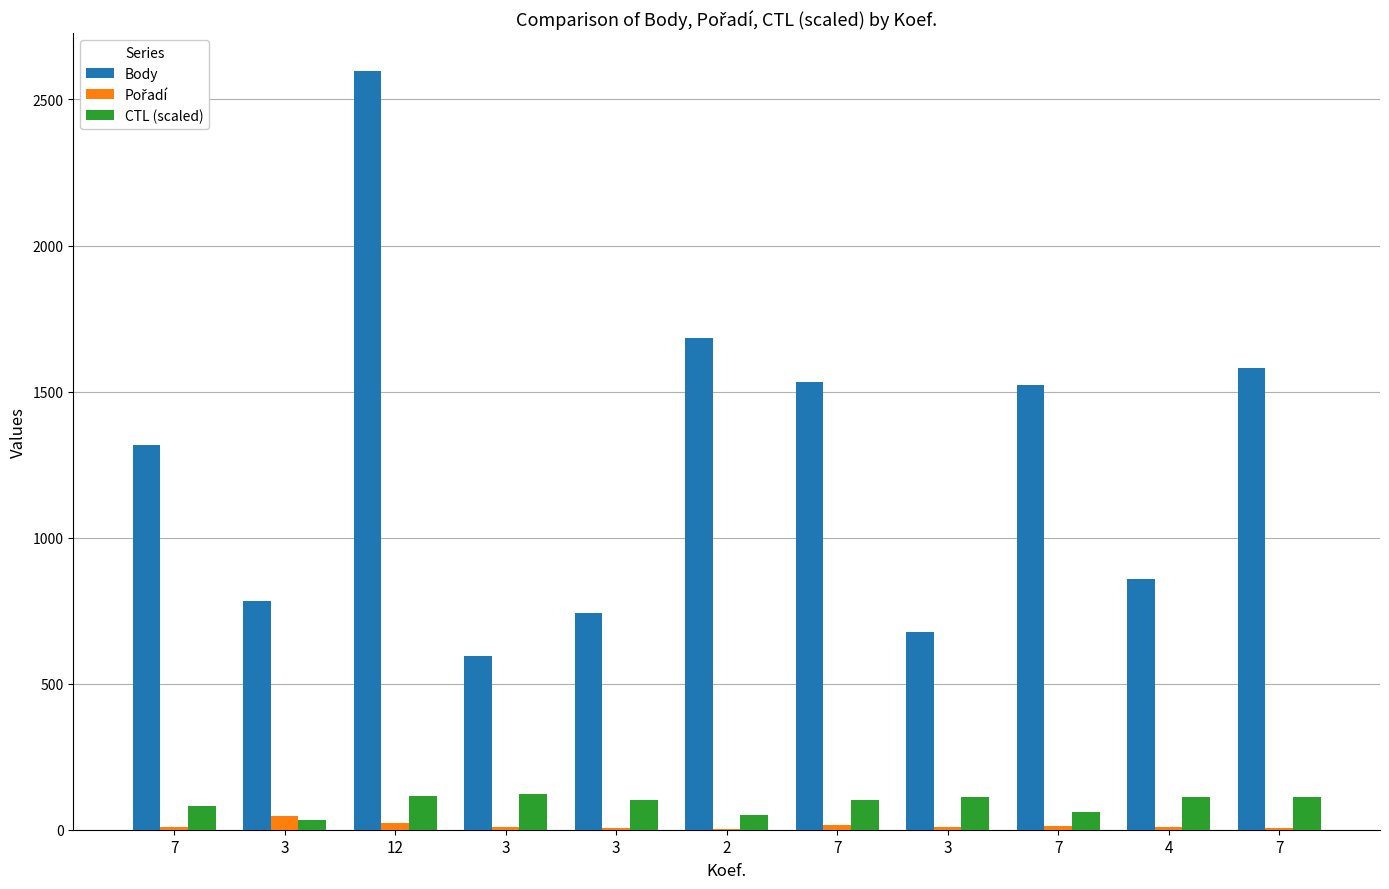

At which category is the sum across all series the highest?

12